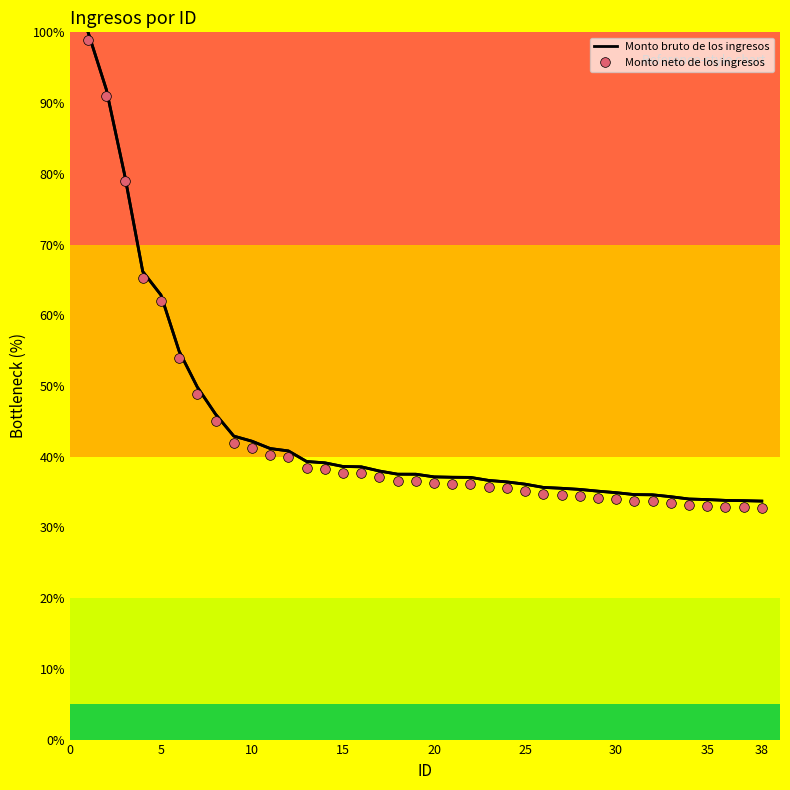

Which series has the largest range (max minus min)?

Monto bruto de los ingresos